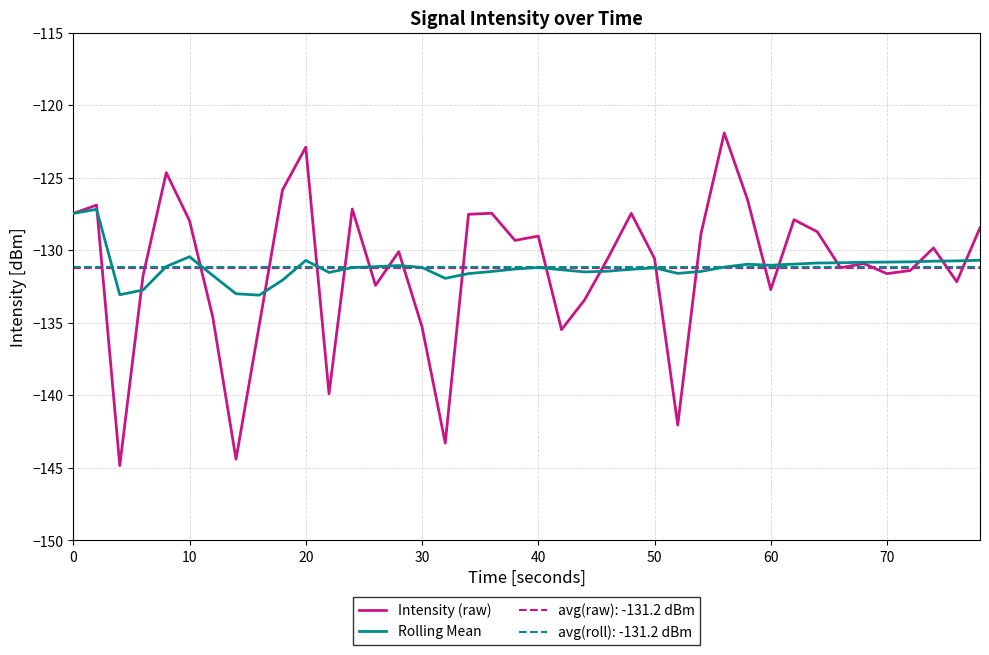

Is this an area chart (filled region under the line)?

No